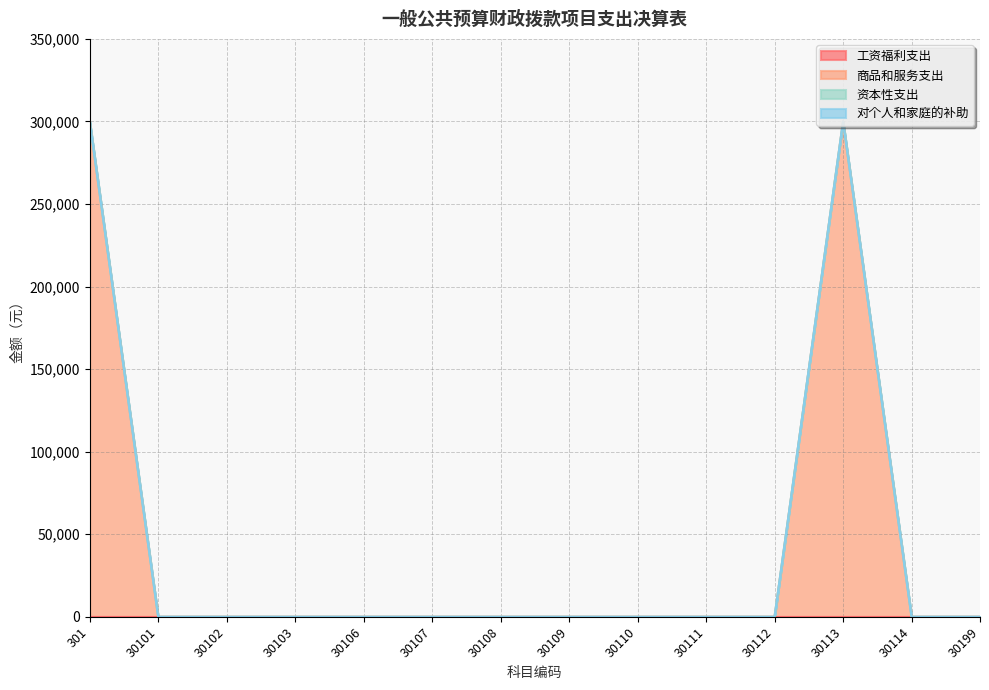

True or false: 对个人和家庭的补助 has more than 0 interior local peaks.

False